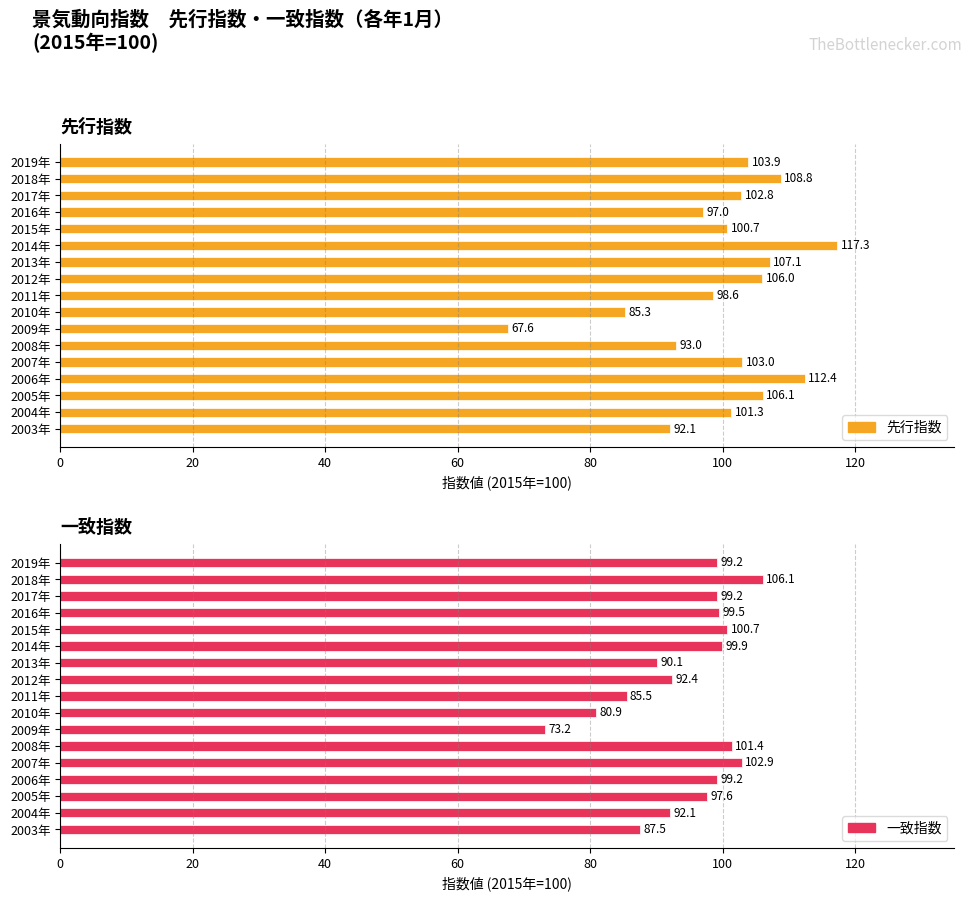

What is the spread (max minus min) of values at 2007年?

0.1